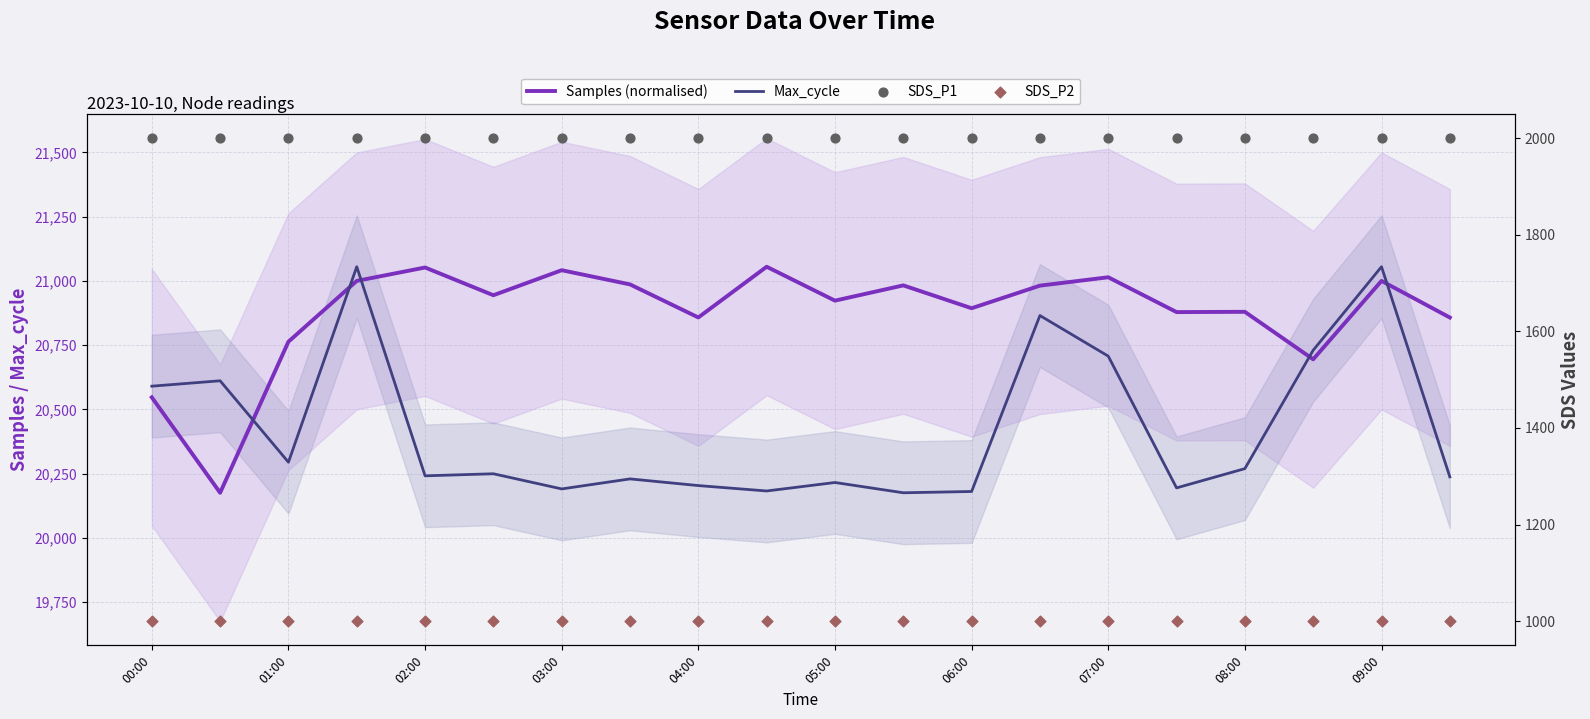

Which series has the largest Y range (max minus min)?

Samples (normalised)